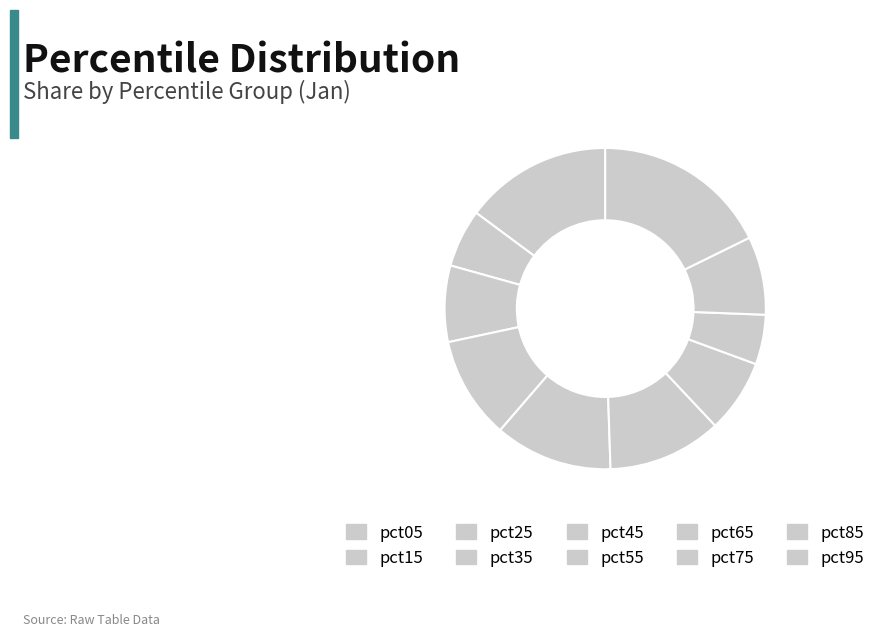

True or false: pct95 accounts for 18% of the total.

True